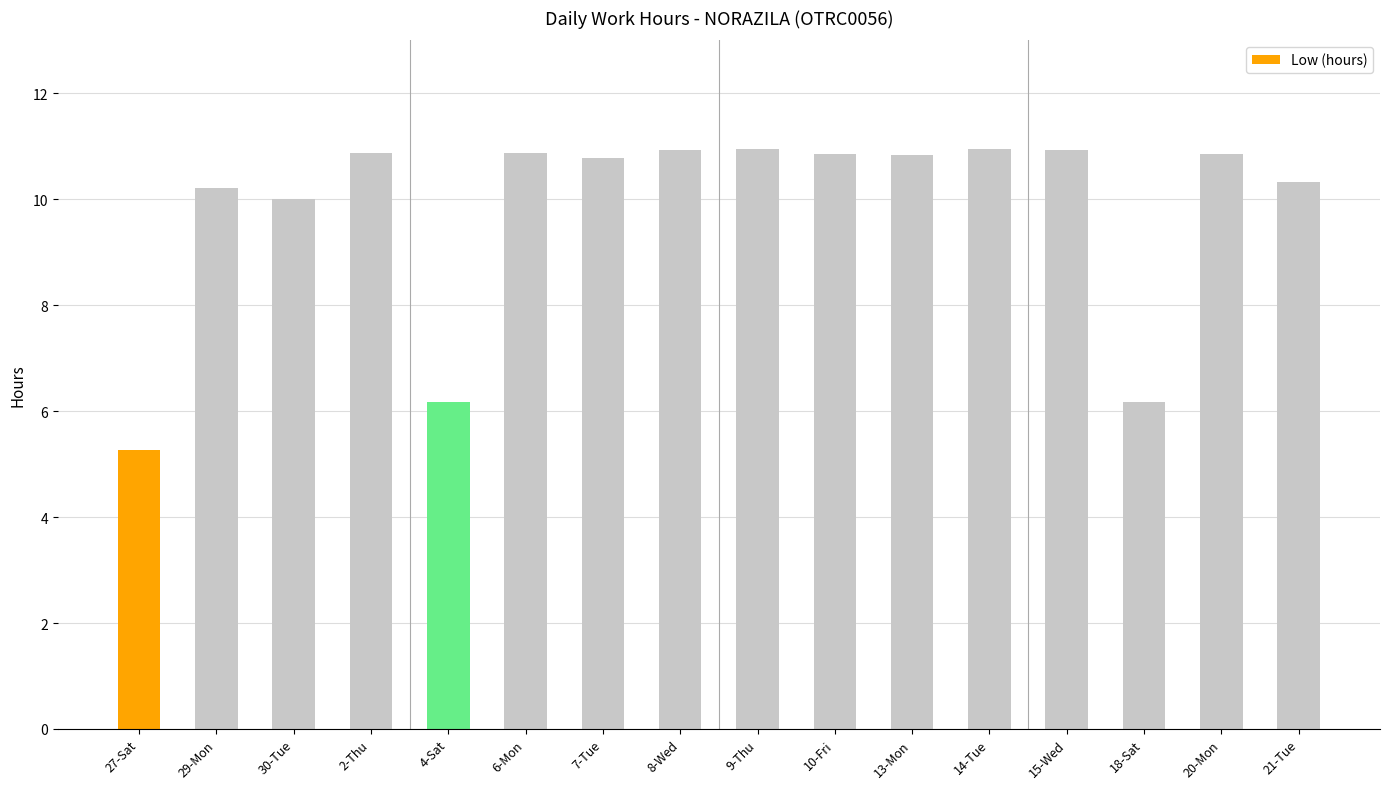

What is the label of the 10th bar from the left?

10-Fri